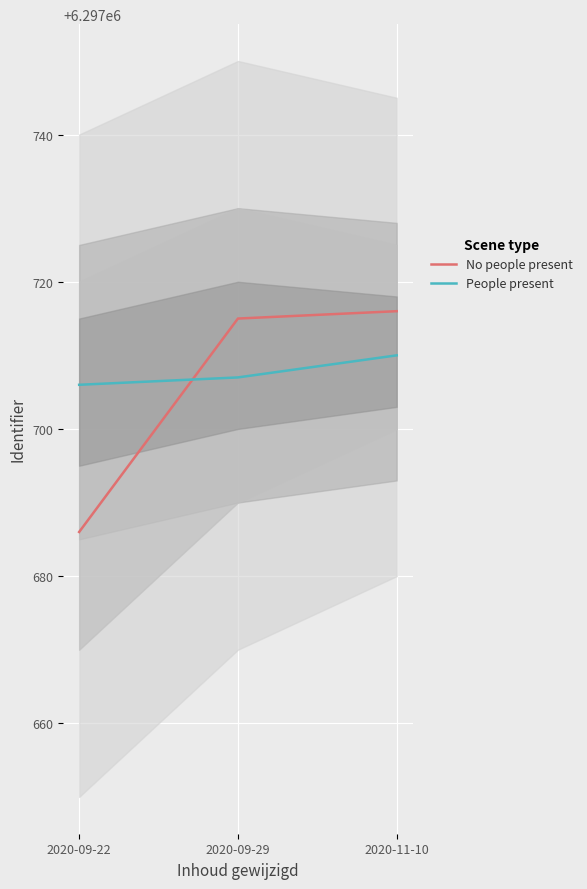

What is the label of the 3rd point from the right?

2020-09-22